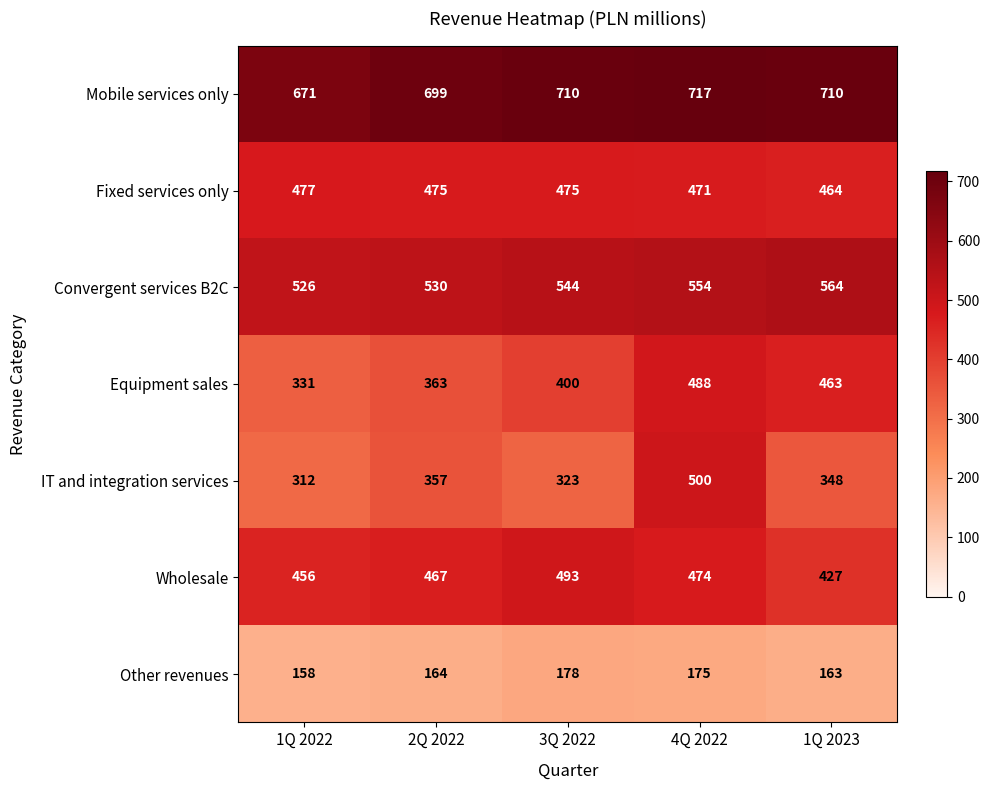

How many distinct data groups are displayed?

7